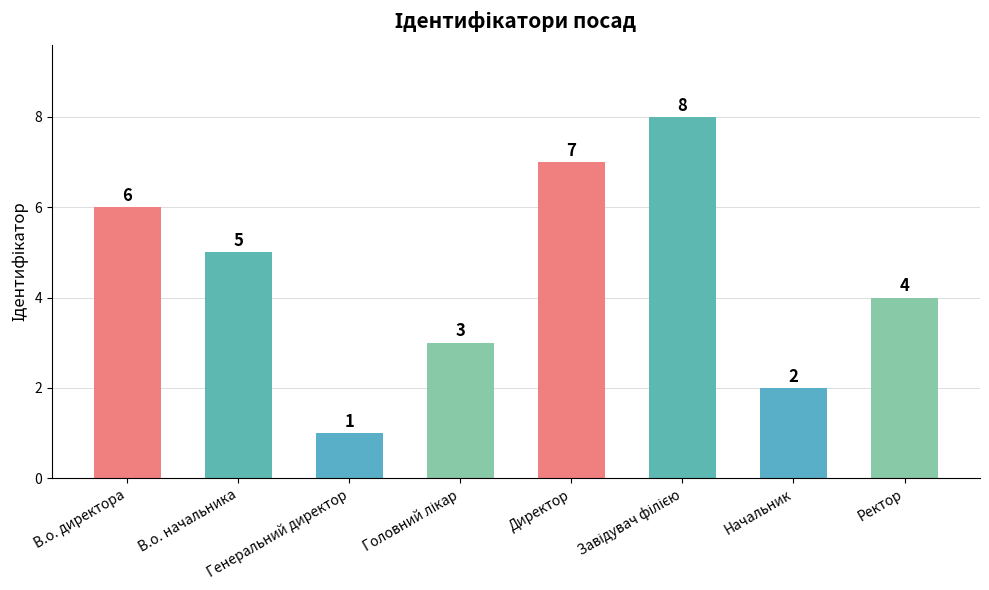

What is the sum of all values?

36